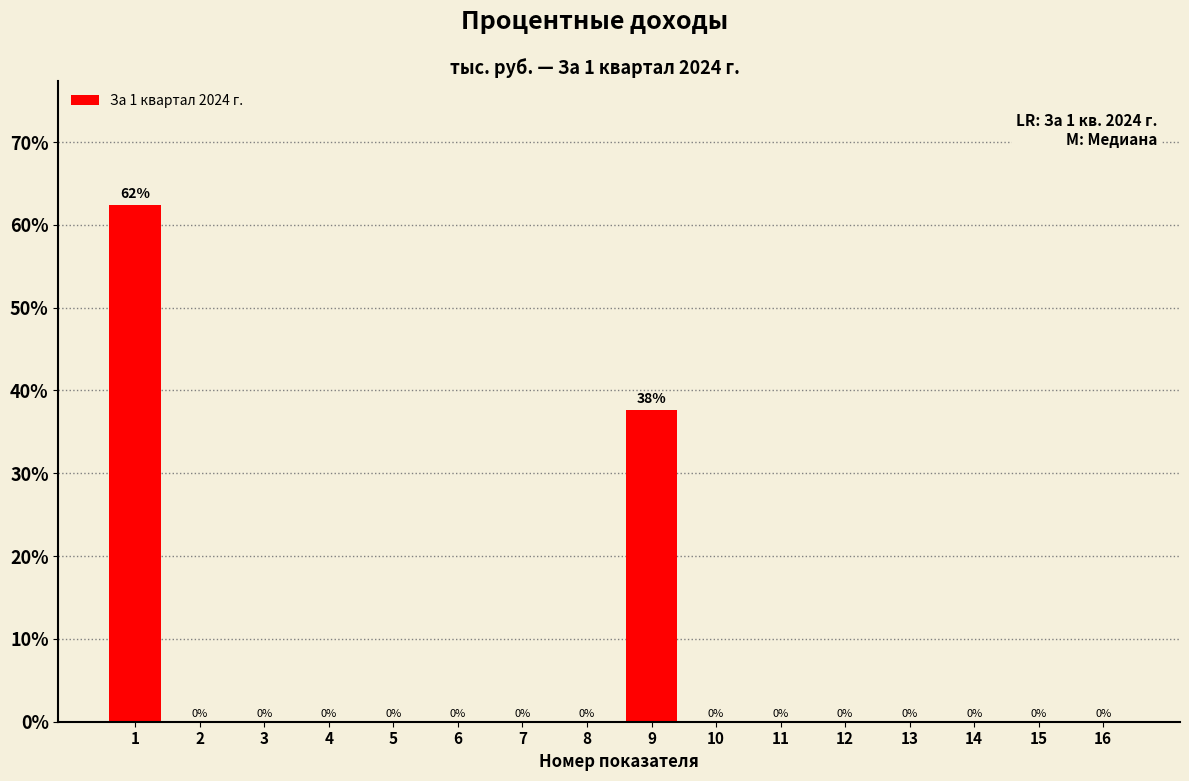

The chart shows a value of 0.0 at 12. True or false?

True